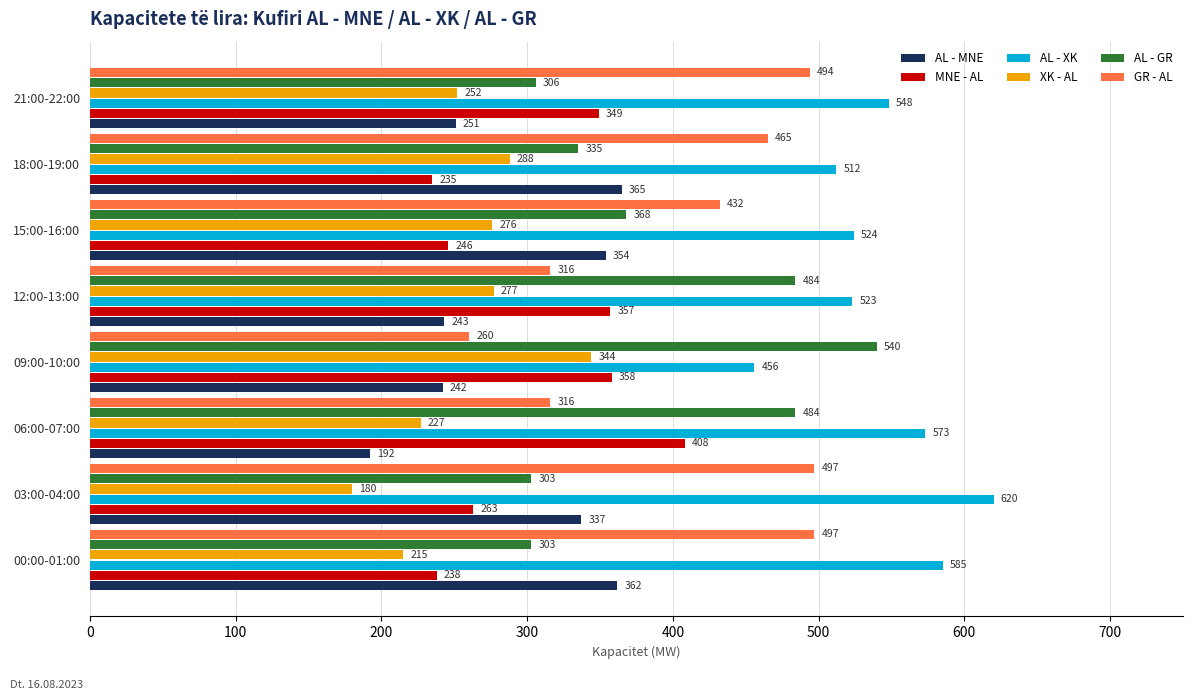

Rank the series by their maximum value, from highest to lowest.

AL - XK, AL - GR, GR - AL, MNE - AL, AL - MNE, XK - AL